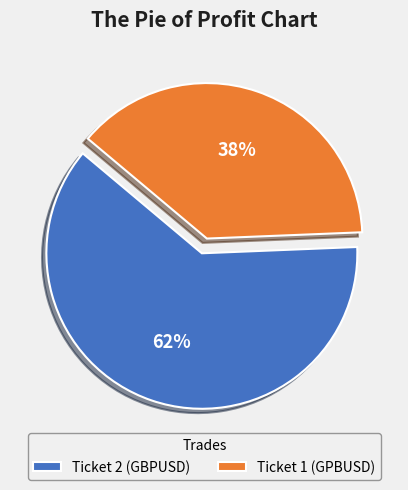

Which slice is the largest?

Ticket 2 (GBPUSD)